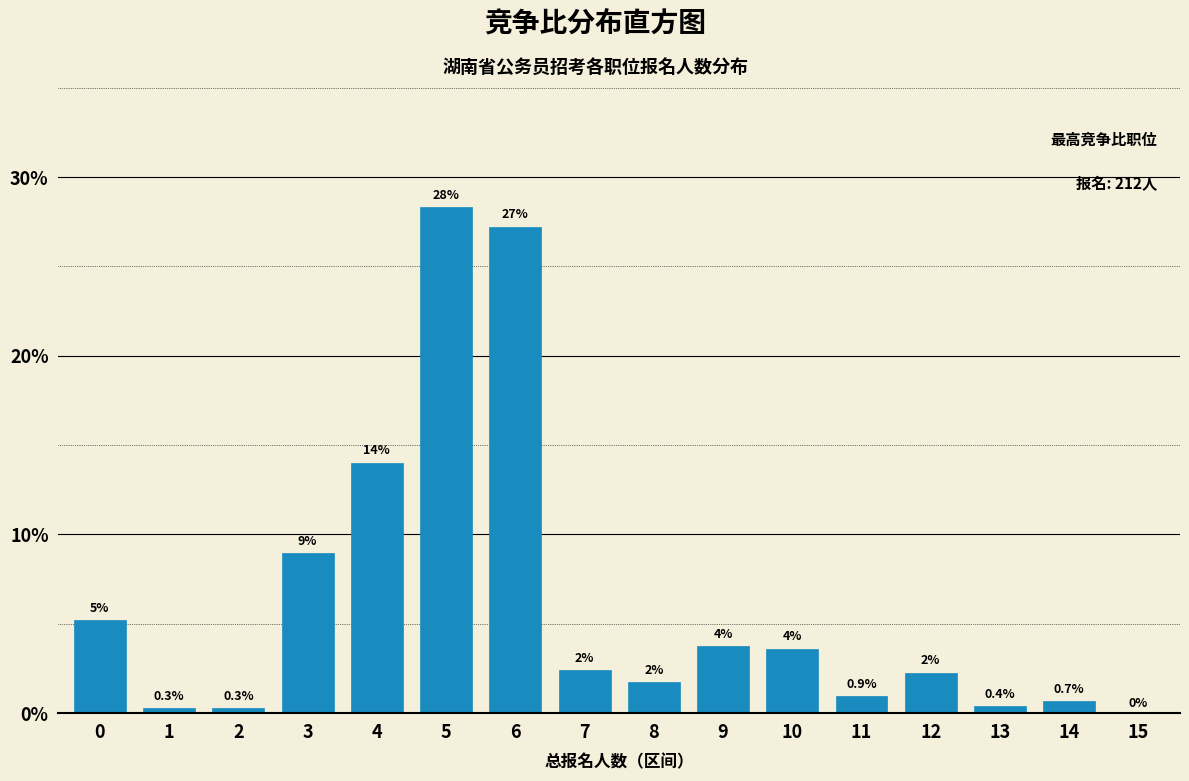

Are the bars horizontal?

No